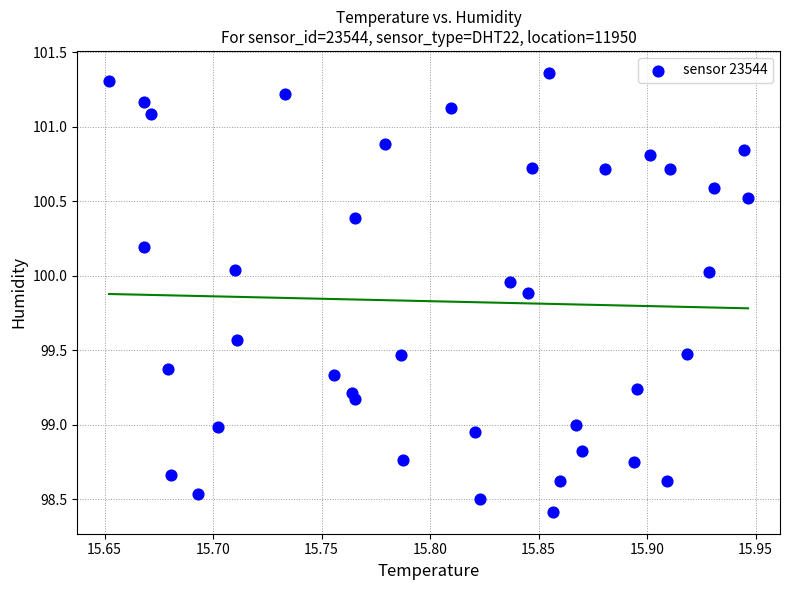

What is the range of X values (max minus min)?

0.3